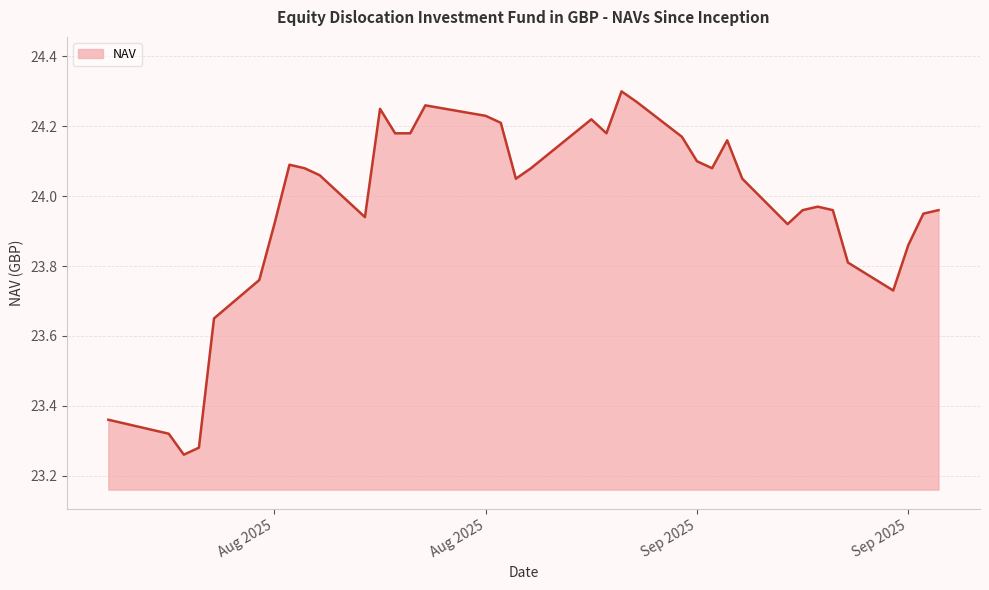

Does the chart display data point markers on the line(s)?

No